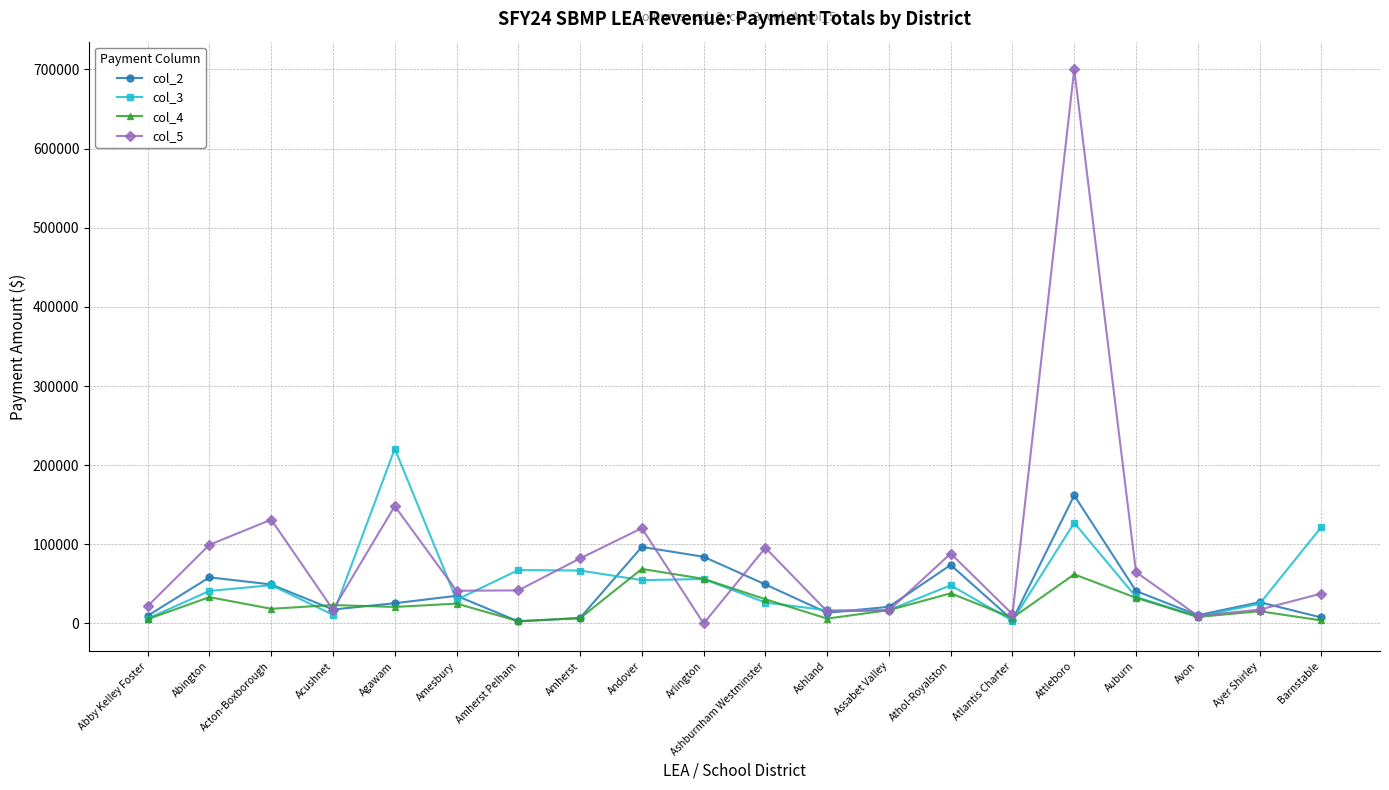

Count the number of categories in the chart.

20